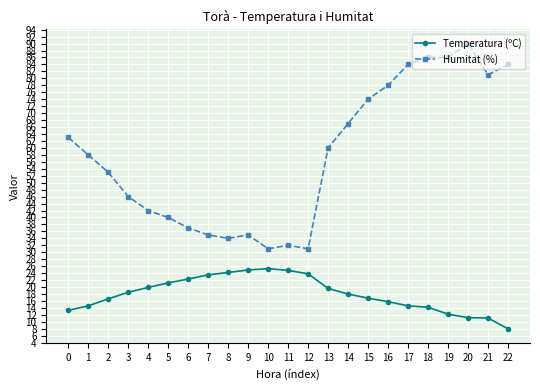

Does the chart display data point markers on the line(s)?

Yes